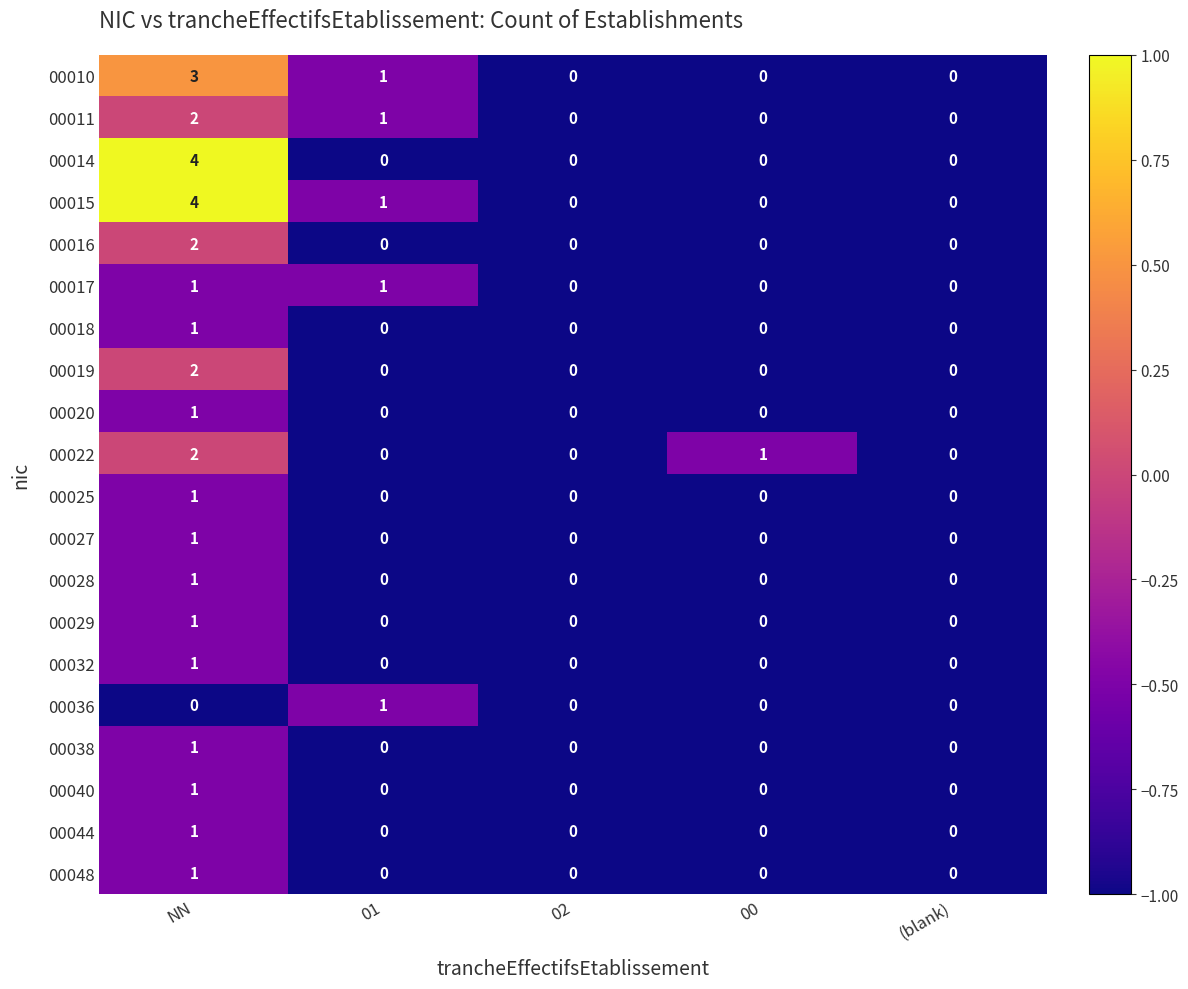

Which series has the largest total across all categories?

00015